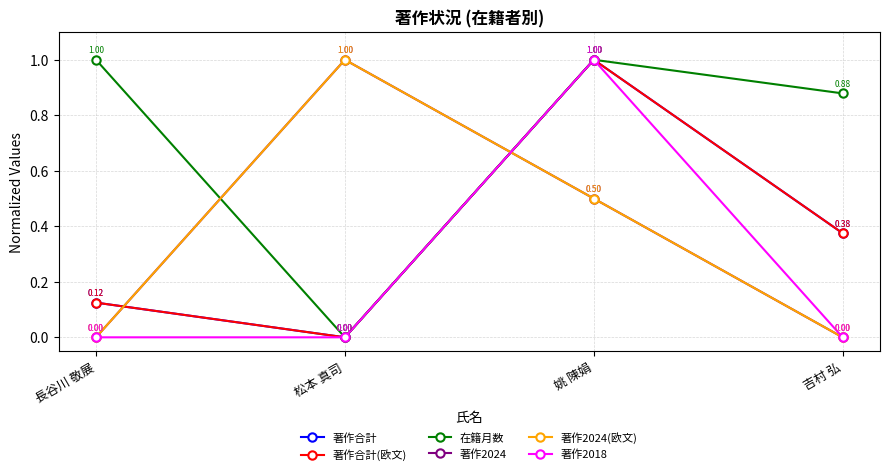

Where is the first local maximum for 著作2018?

姚 陳娟